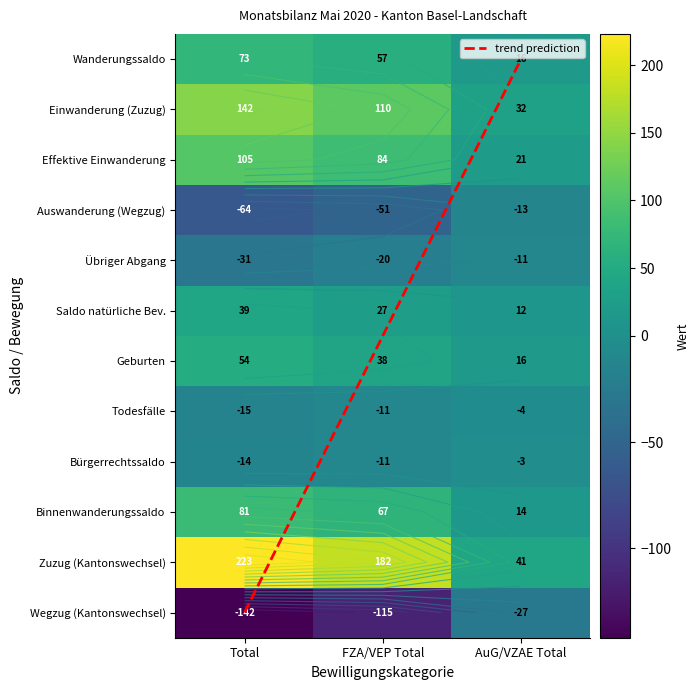

Which series has the largest total across all categories?

Zuzug (Kantonswechsel)